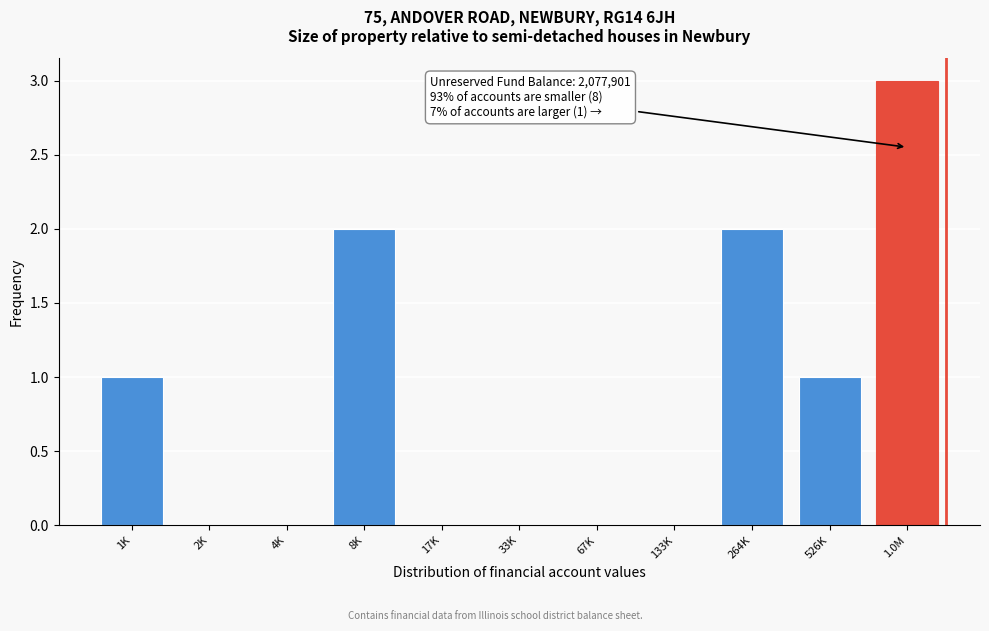

Reading right to left, extract all data points from this chart.

1.0M=3	526K=1	264K=2	133K=0	67K=0	33K=0	17K=0	8K=2	4K=0	2K=0	1K=1